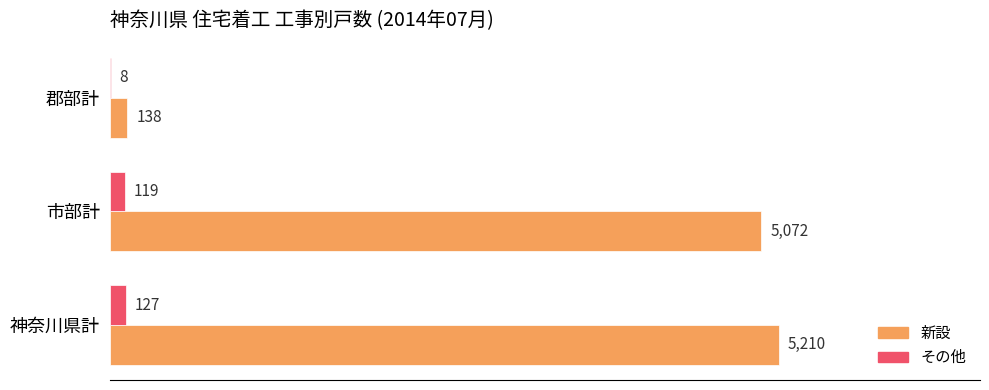

Which series changed the most between 神奈川県計 and 郡部計?

新設